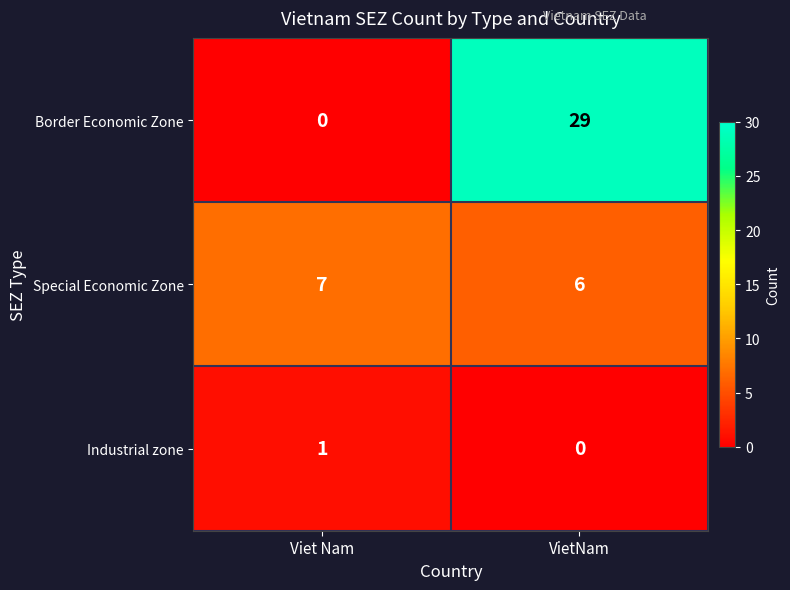

Which series changed the most between Viet Nam and VietNam?

Border Economic Zone